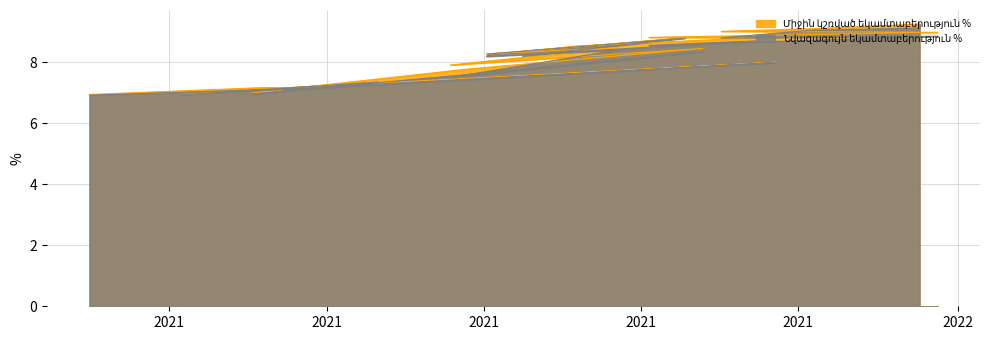

Read the Նվազագույն եկամտաբերություն % value at 2021-08-16.

8.2